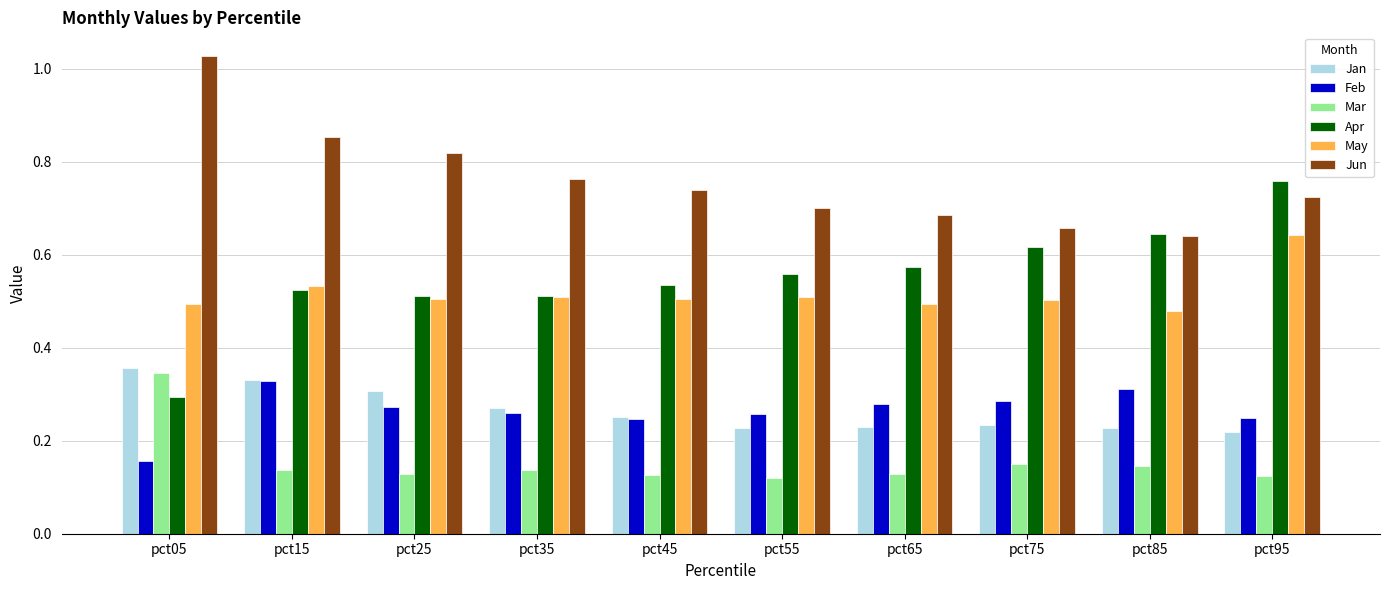

Is the value of Apr at pct35 greater than the value of Feb at pct55?

Yes